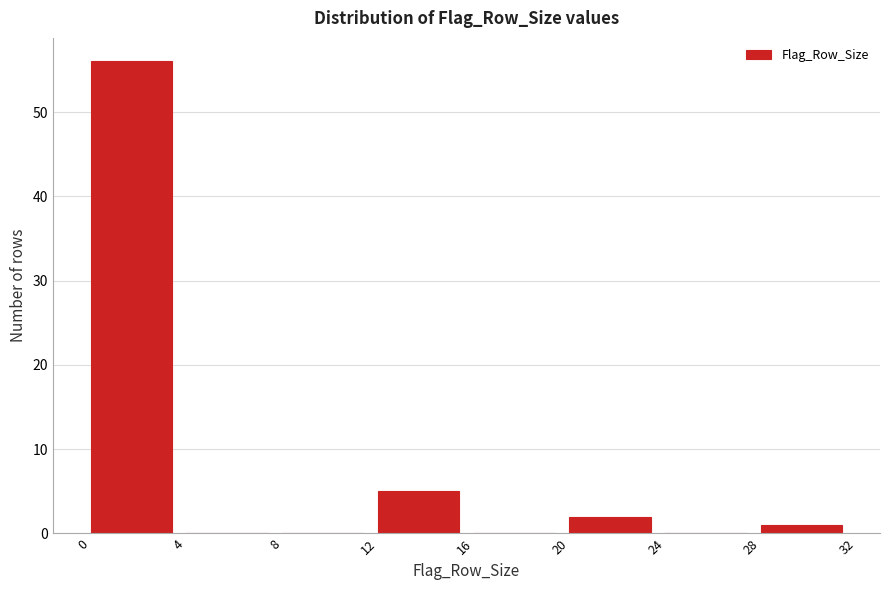

What is the height of the bar covering 12 to 16 on the x-axis? The values are not printed on the chart, so give them approximately, as read against the axis.

5